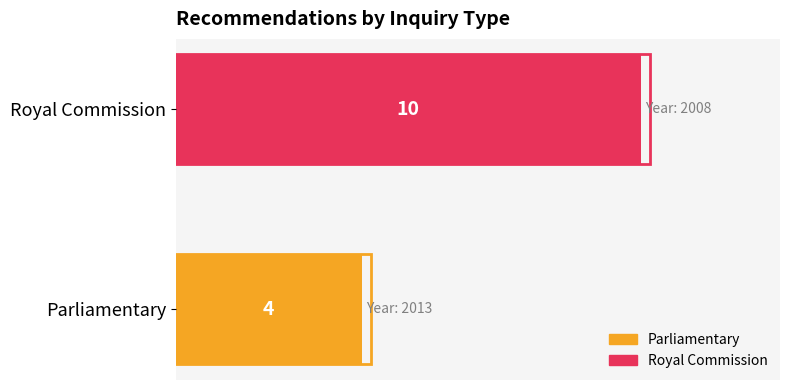

What is the smallest value displayed?

4